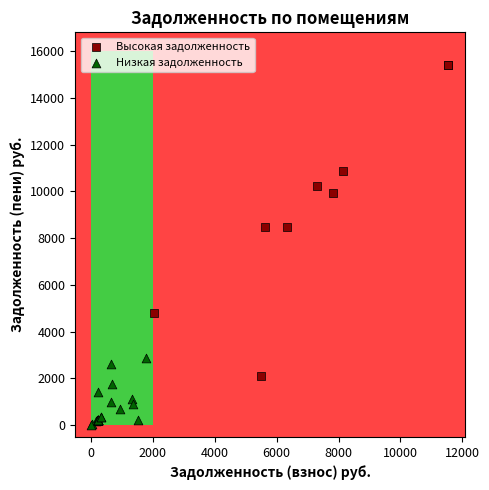

What are all the series names shown in the legend?

Высокая задолженность, Низкая задолженность